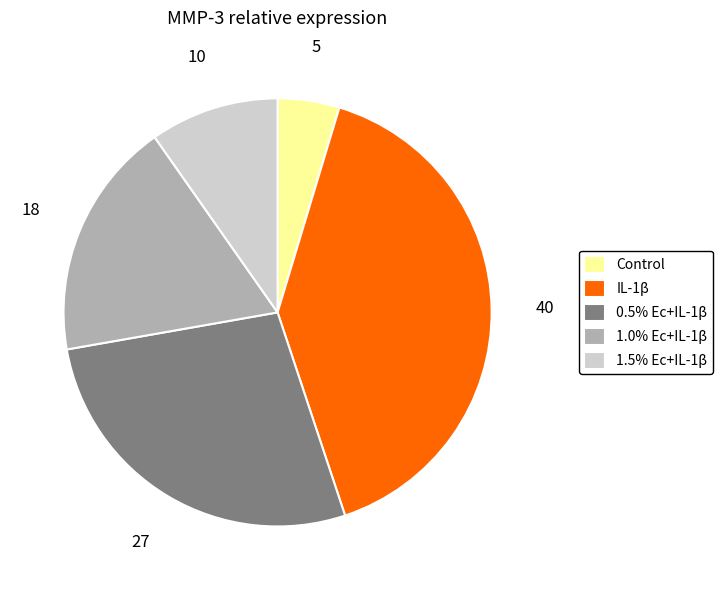

Is the sum of IL-1β and Control greater than half?

No